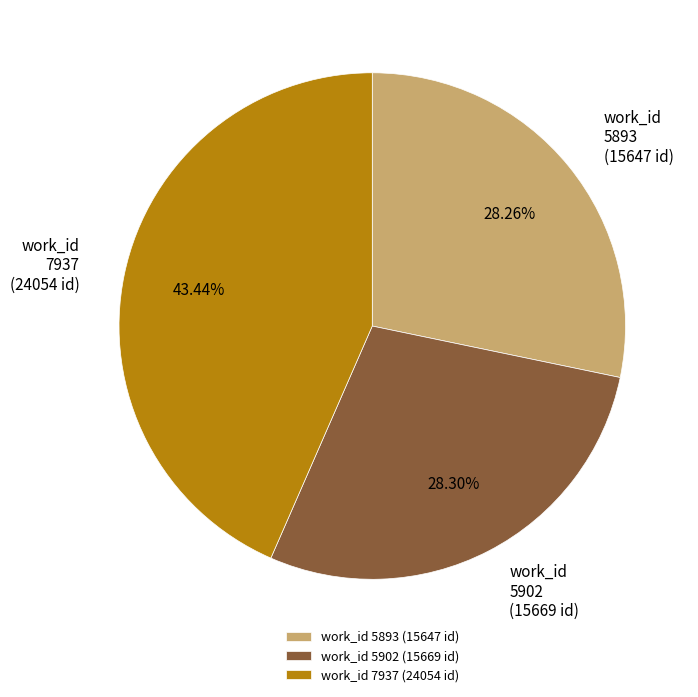

How many slices are in this pie chart?

3